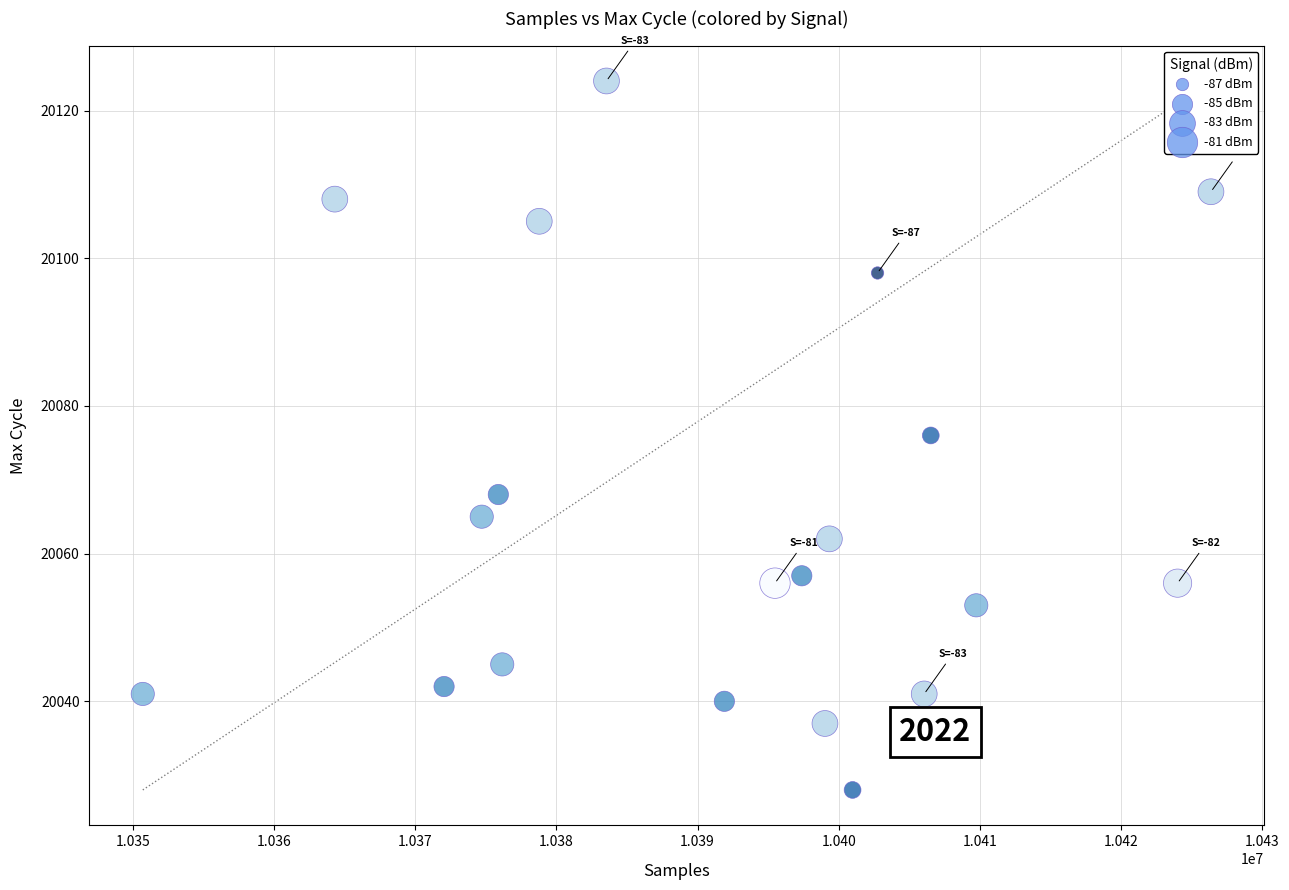

What is the range of X values (max minus min)?

75643